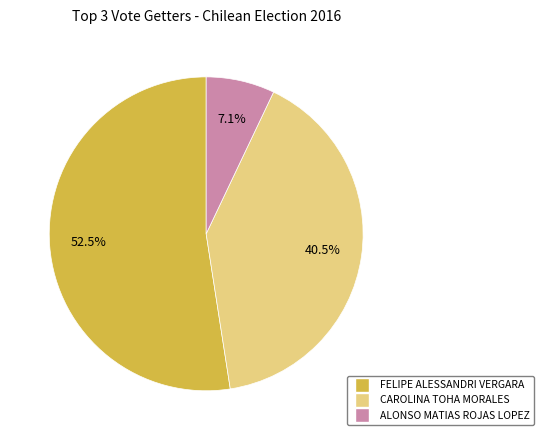

Does any single category account for the majority?

Yes